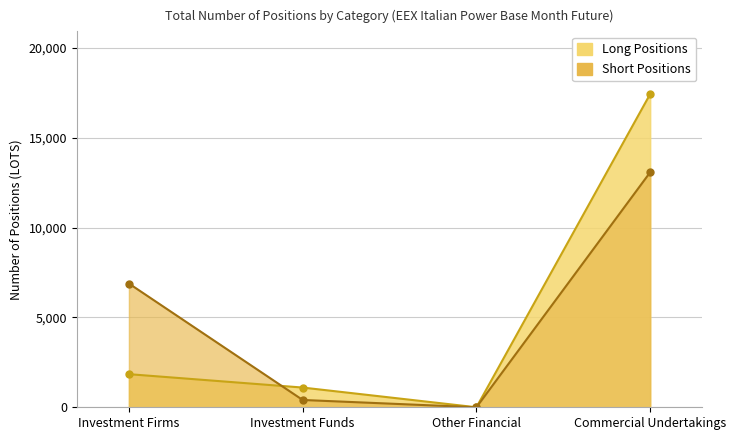

What is the label of the 4th point from the right?

Investment Firms